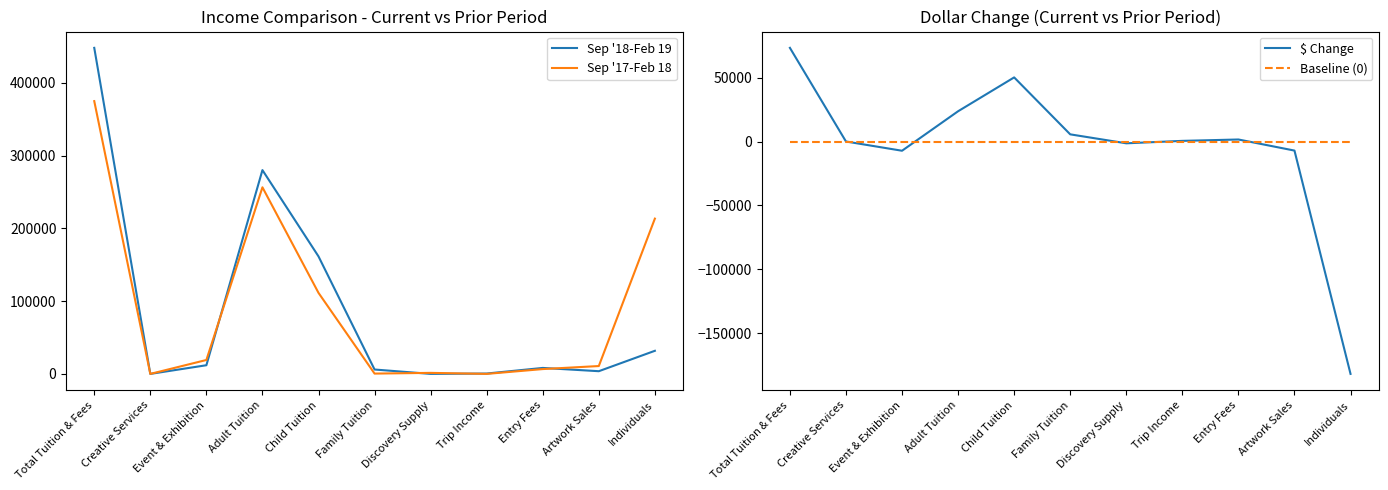

At how many categories does at least one series exceed -142563?

11